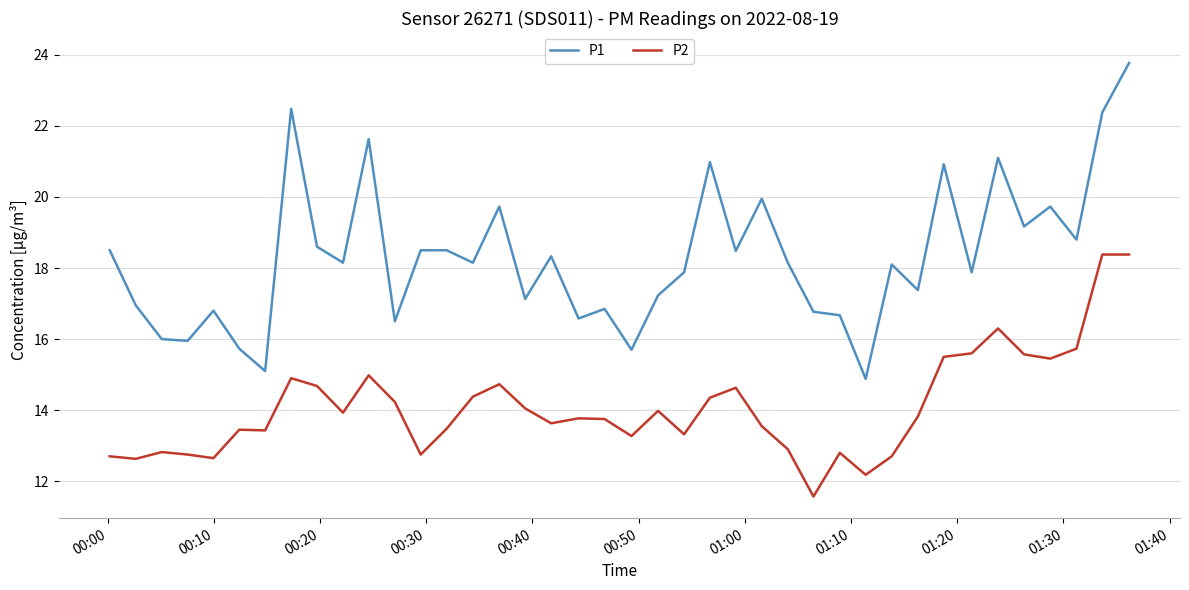

What is the maximum value shown in the chart?

23.8